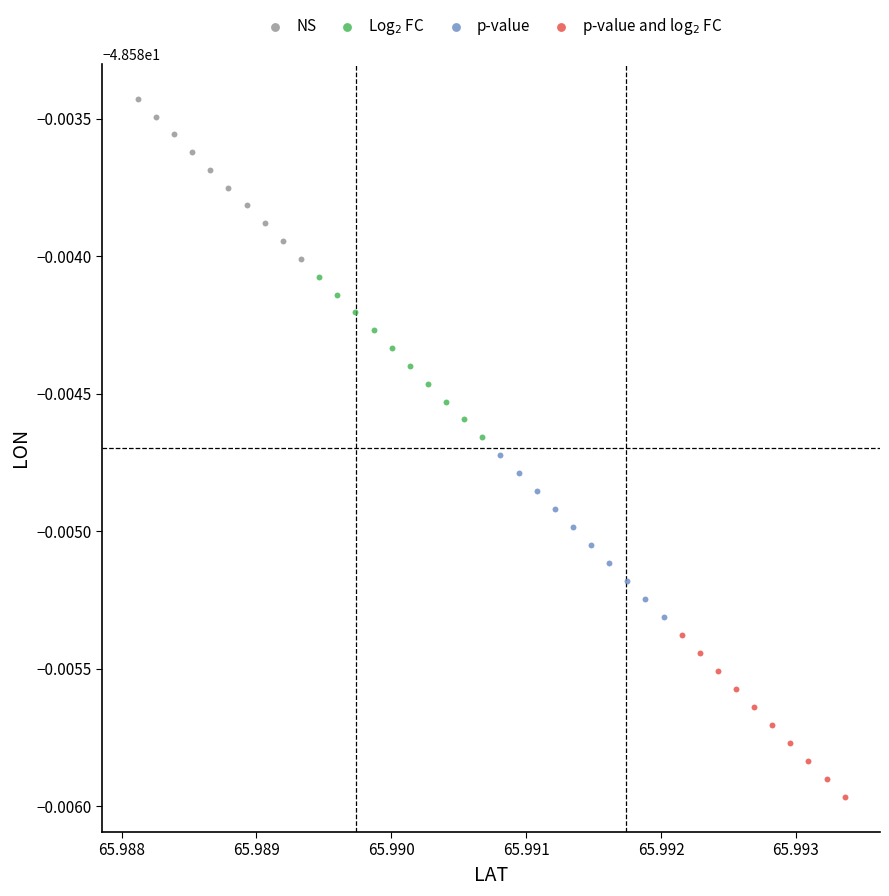

Which series reaches the minimum Y coordinate?

p-value and log$_2$ FC